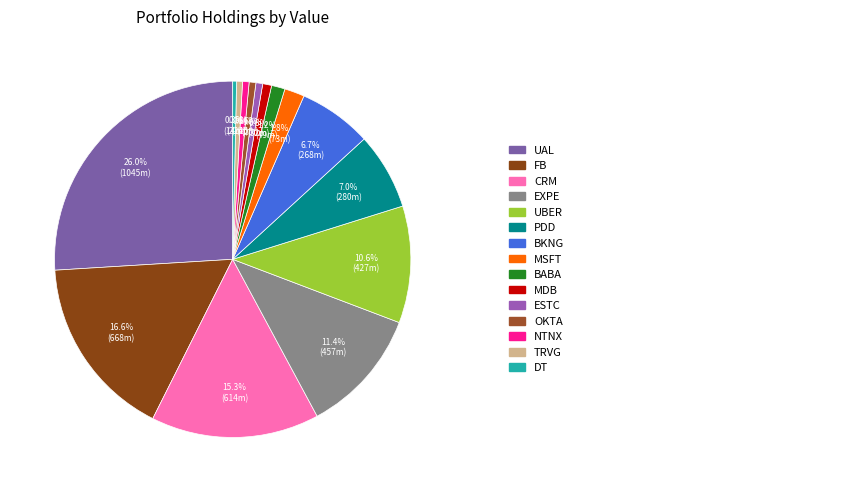

How many slices are in this pie chart?

15